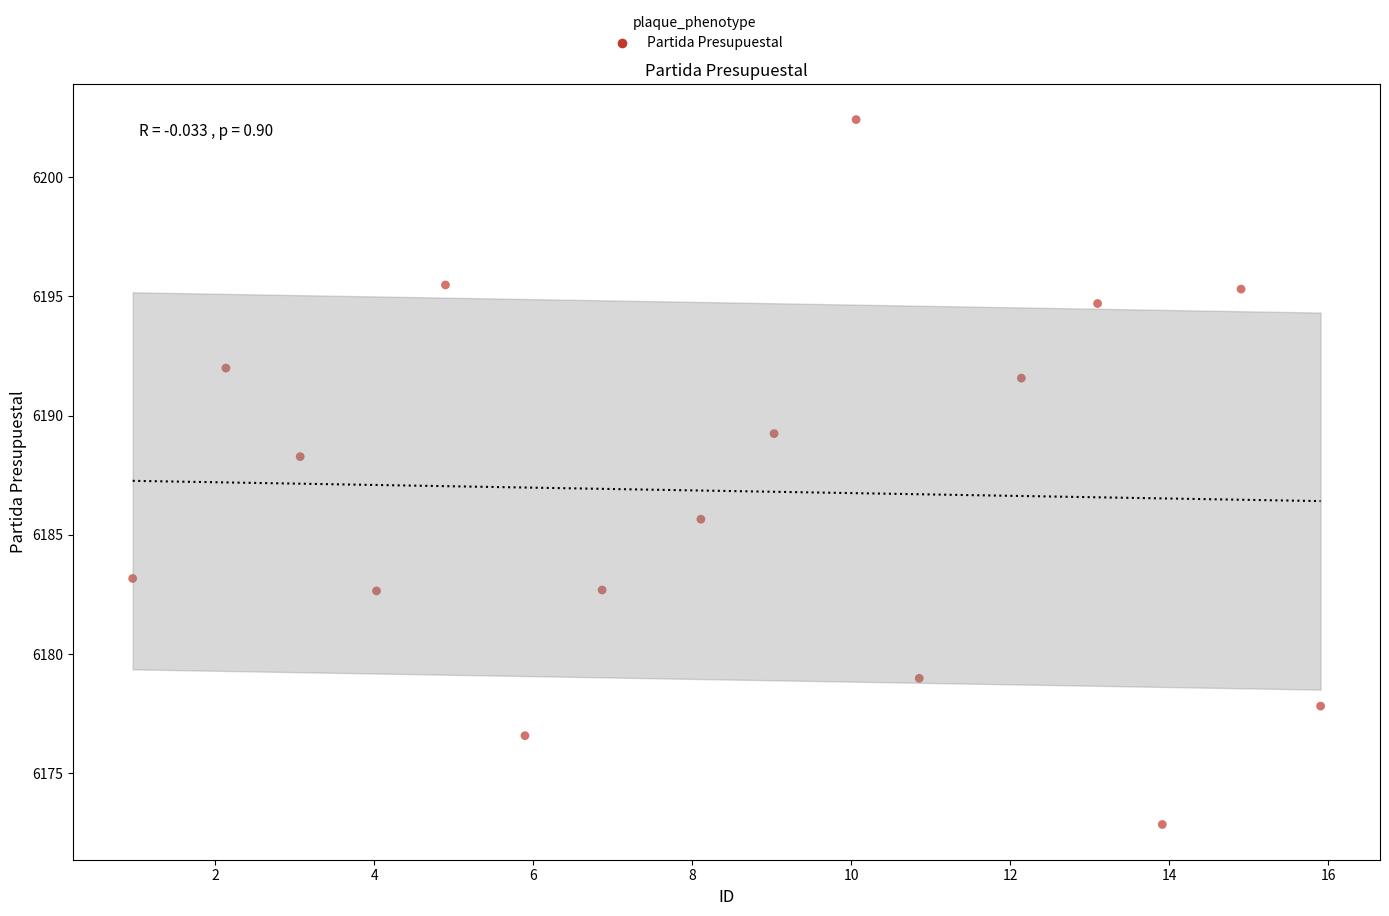

What is the range of Y values (max minus min)?

29.5